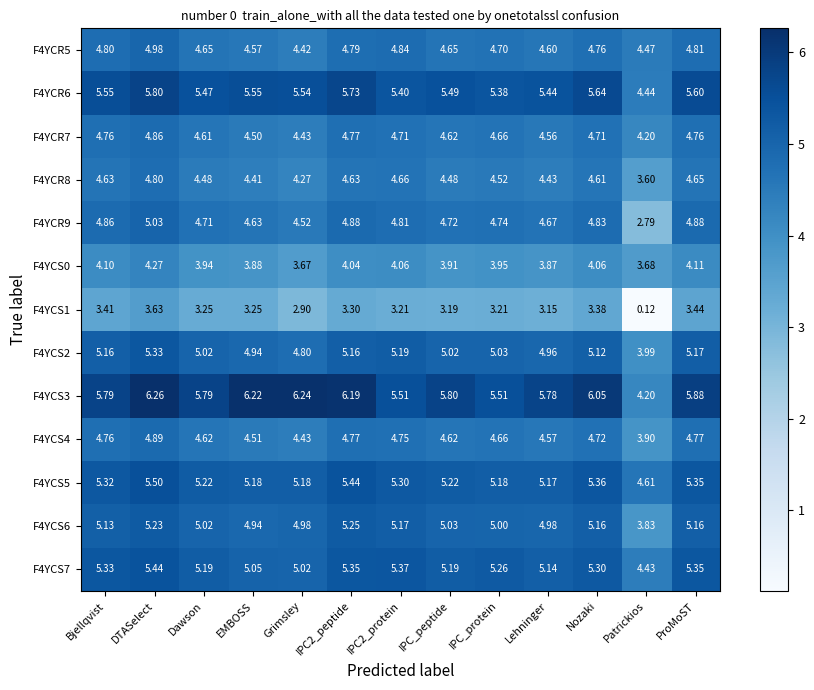

Where does the F4YCR6 series first go above 5?

Bjellqvist